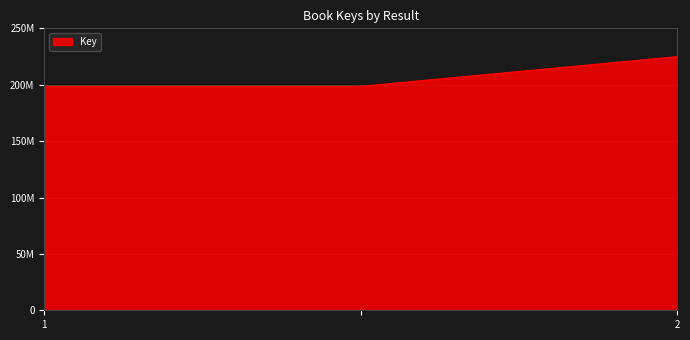

What is the minimum value shown in the chart?

198563809